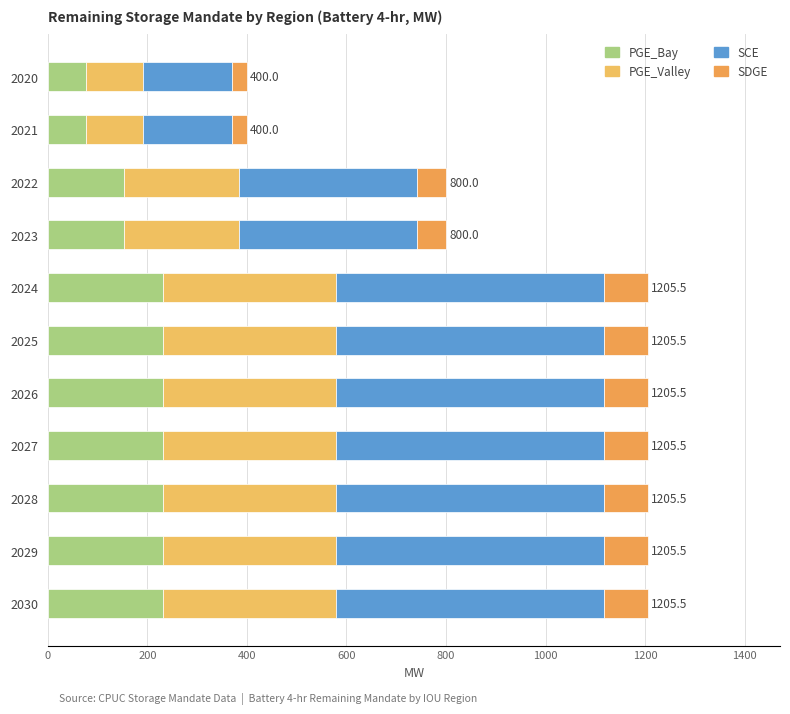

How many data points does each series have?

11